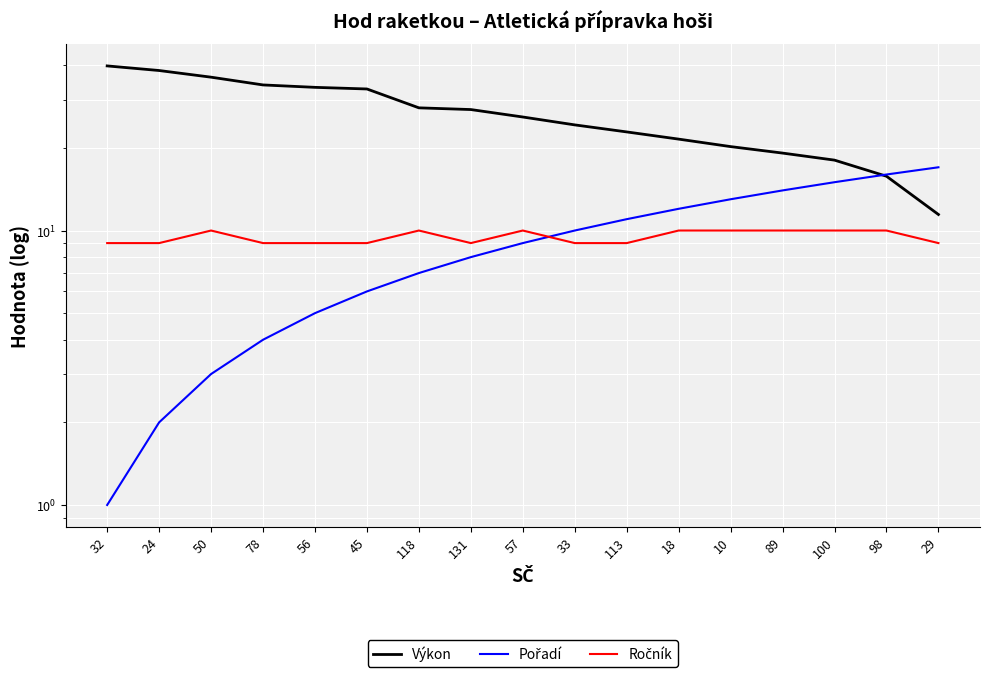

What is the difference between the second highest and second lowest values in the Výkon series?

22.5